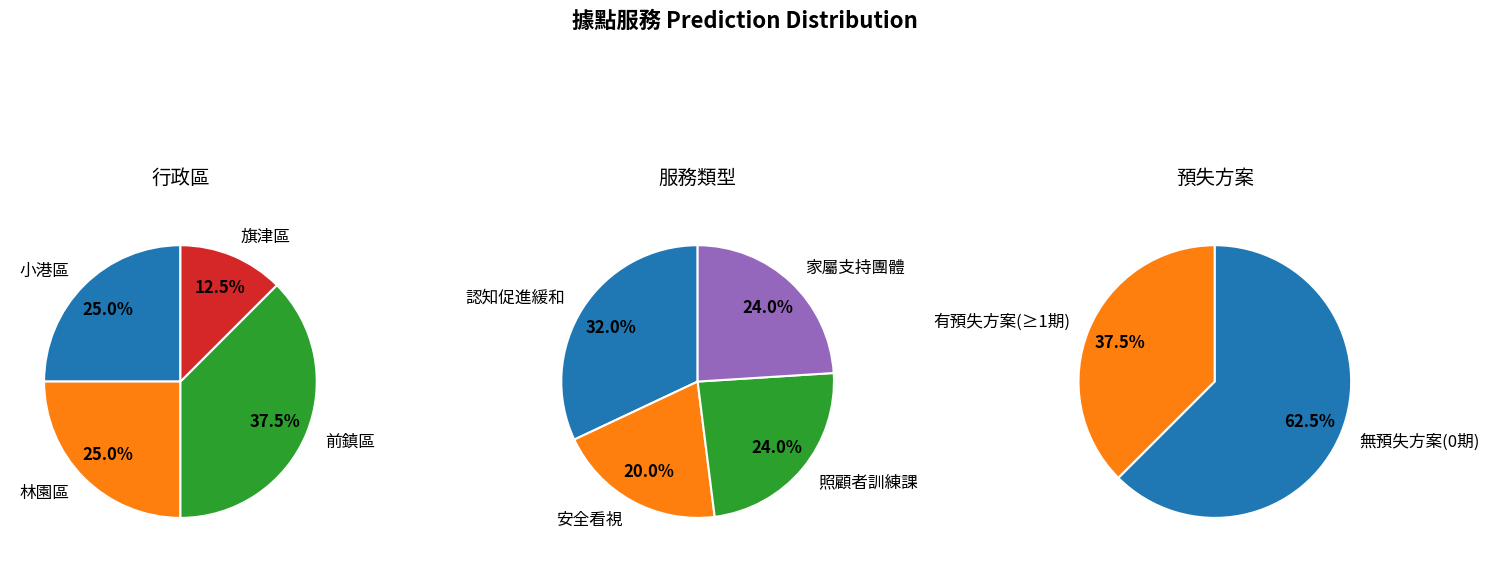

Which series has the widest spread of values?

安全看視